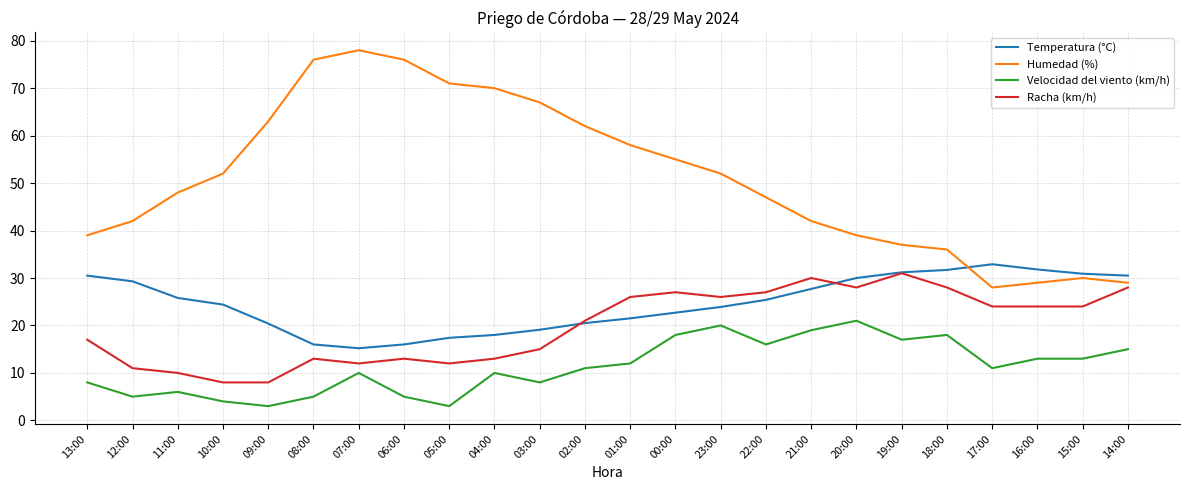

What is the minimum value for Temperatura (°C)?

15.2